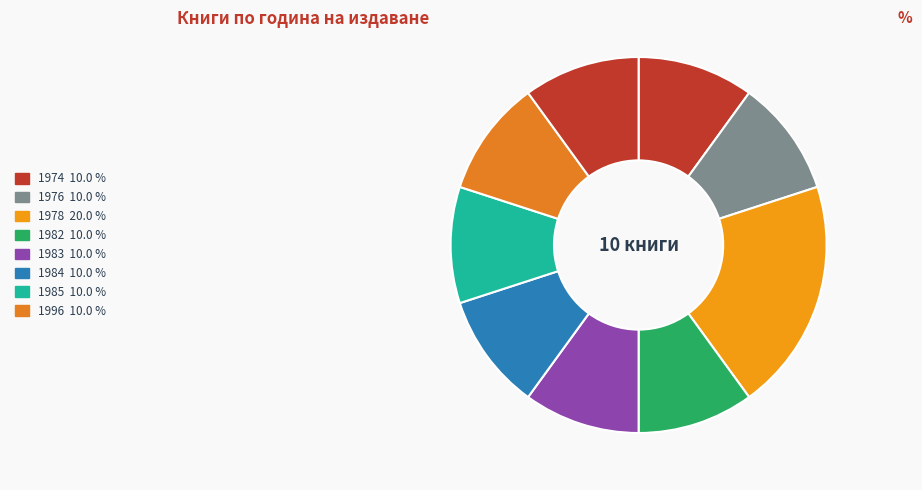

How many segments does this pie chart have?

9